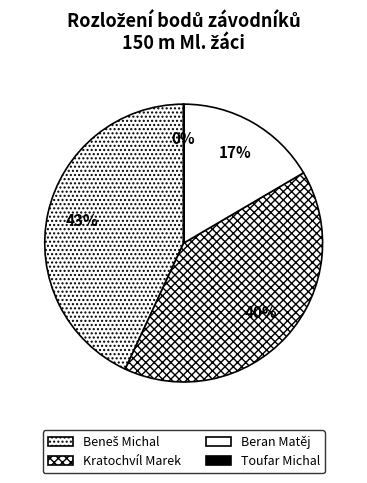

To the nearest percent, what is the difference between the Toufar Michal and Beneš Michal slice percentages?

43%